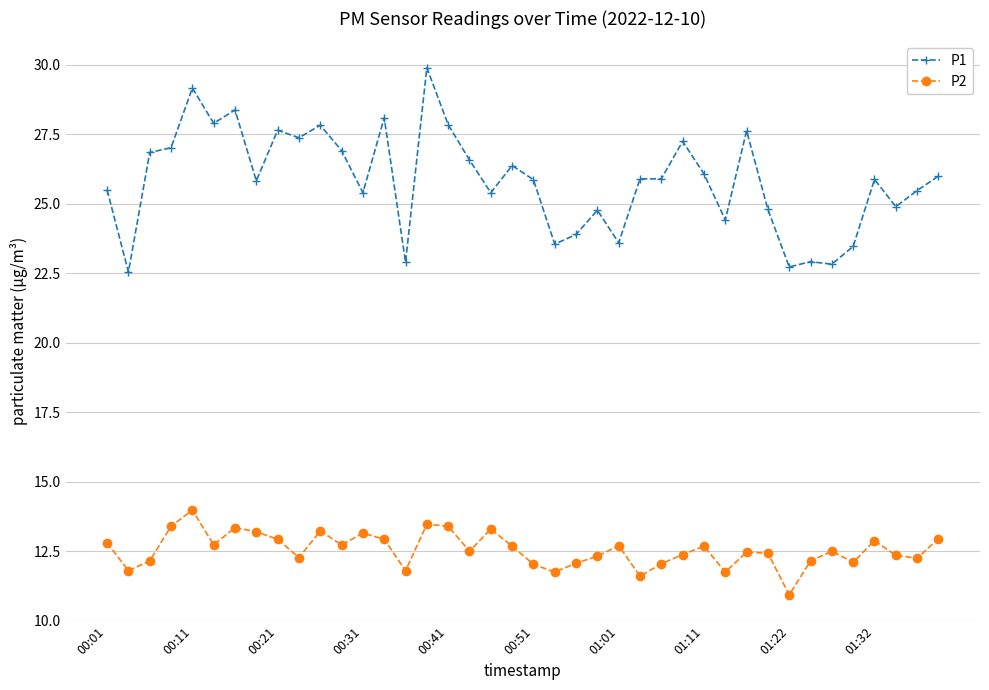

What is the value of the P1 point at the 23rd from the left?

23.9